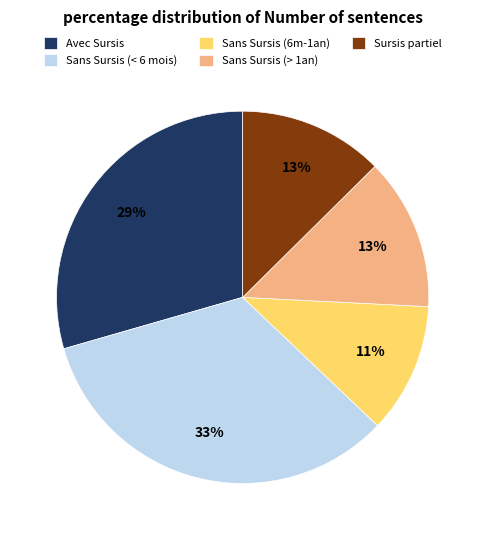

Combined, do Sans Sursis (< 6 mois) and Sans Sursis (> 1an) account for over 50%?

No